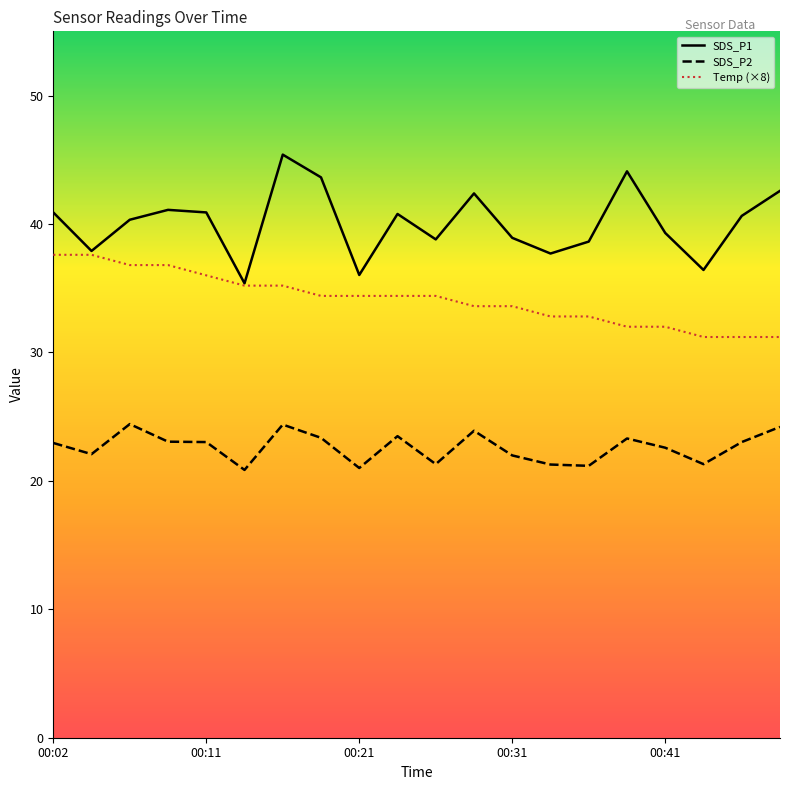

Which series has the largest total across all categories?

SDS_P1